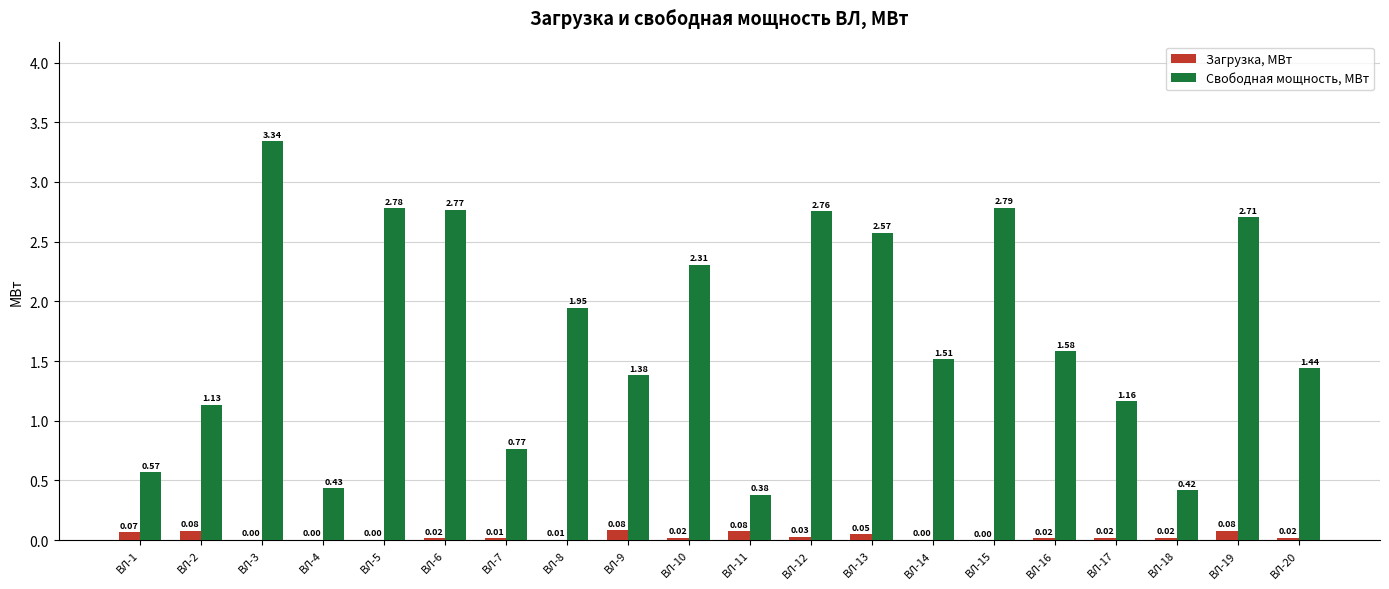

Where does the Свободная мощность, МВт series first go above 1?

ВЛ-2